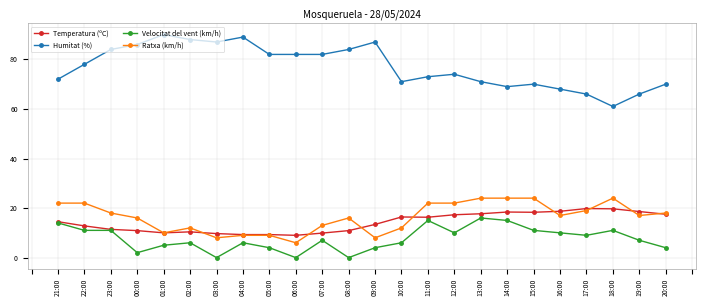

How many categories are shown in the chart?

24